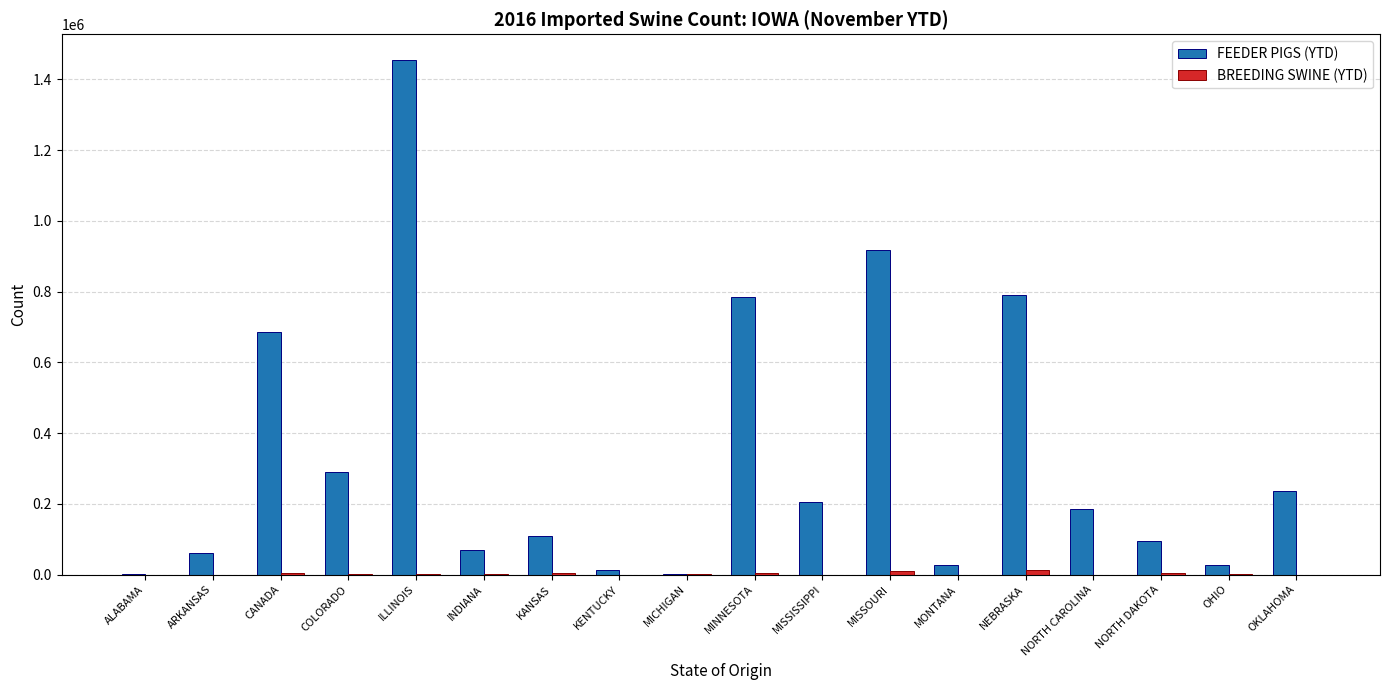

At which label is FEEDER PIGS (YTD) closest to 728284?

CANADA